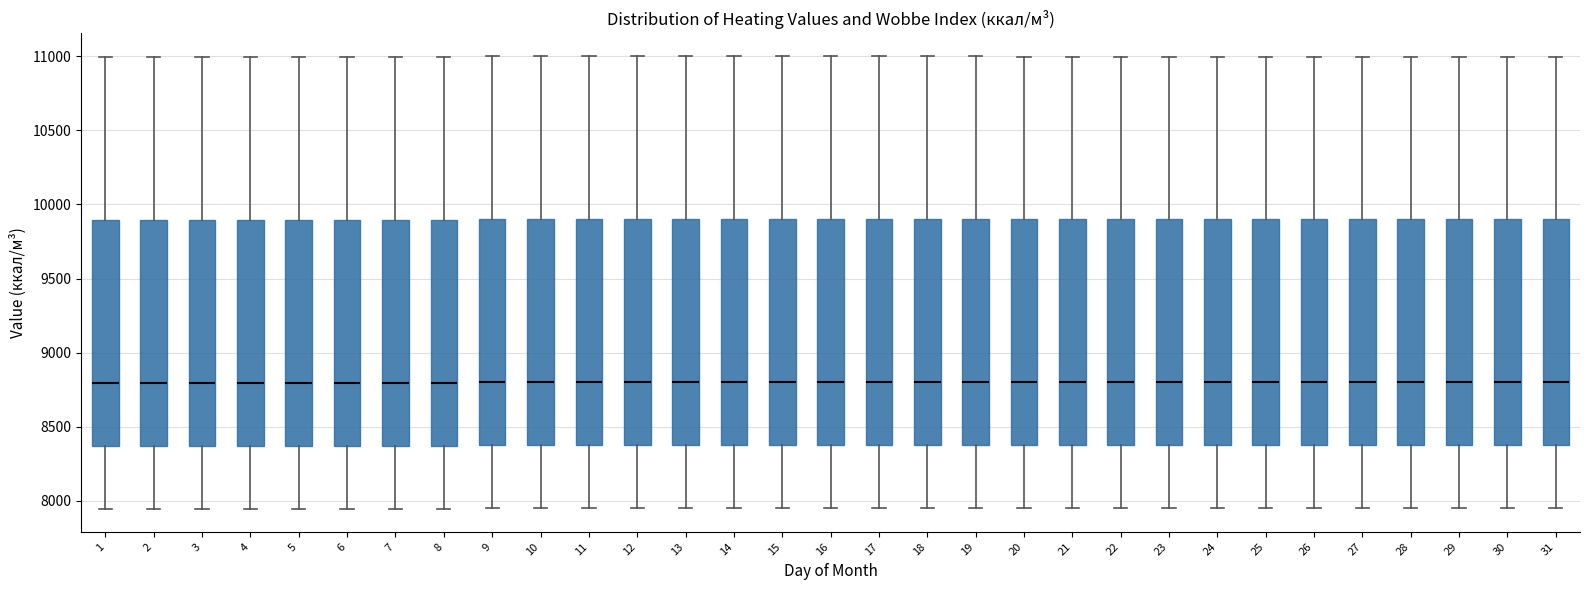

Reading left to right, read every box against the y-axis: the position of its median line, the range the box covers, and the ends of its whiskers. The values are not printed on the chart, so give them approximately, as read against the axis.

1: median 8800, box 8350 to 9900, whiskers 7950 to 11000
2: median 8800, box 8350 to 9900, whiskers 7950 to 11000
3: median 8800, box 8350 to 9900, whiskers 7950 to 11000
4: median 8800, box 8350 to 9900, whiskers 7950 to 11000
5: median 8800, box 8350 to 9900, whiskers 7950 to 11000
6: median 8800, box 8350 to 9900, whiskers 7950 to 11000
7: median 8800, box 8350 to 9900, whiskers 7950 to 11000
8: median 8800, box 8350 to 9900, whiskers 7950 to 11000
9: median 8800, box 8400 to 9900, whiskers 7950 to 11000
10: median 8800, box 8400 to 9900, whiskers 7950 to 11000
11: median 8800, box 8400 to 9900, whiskers 7950 to 11000
12: median 8800, box 8400 to 9900, whiskers 7950 to 11000
13: median 8800, box 8400 to 9900, whiskers 7950 to 11000
14: median 8800, box 8400 to 9900, whiskers 7950 to 11000
15: median 8800, box 8400 to 9900, whiskers 7950 to 11000
16: median 8800, box 8400 to 9900, whiskers 7950 to 11000
17: median 8800, box 8400 to 9900, whiskers 7950 to 11000
18: median 8800, box 8400 to 9900, whiskers 7950 to 11000
19: median 8800, box 8400 to 9900, whiskers 7950 to 11000
20: median 8800, box 8400 to 9900, whiskers 7950 to 11000
21: median 8800, box 8400 to 9900, whiskers 7950 to 11000
22: median 8800, box 8400 to 9900, whiskers 7950 to 11000
23: median 8800, box 8400 to 9900, whiskers 7950 to 11000
24: median 8800, box 8400 to 9900, whiskers 7950 to 11000
25: median 8800, box 8400 to 9900, whiskers 7950 to 11000
26: median 8800, box 8400 to 9900, whiskers 7950 to 11000
27: median 8800, box 8400 to 9900, whiskers 7950 to 11000
28: median 8800, box 8400 to 9900, whiskers 7950 to 11000
29: median 8800, box 8400 to 9900, whiskers 7950 to 11000
30: median 8800, box 8400 to 9900, whiskers 7950 to 11000
31: median 8800, box 8400 to 9900, whiskers 7950 to 11000